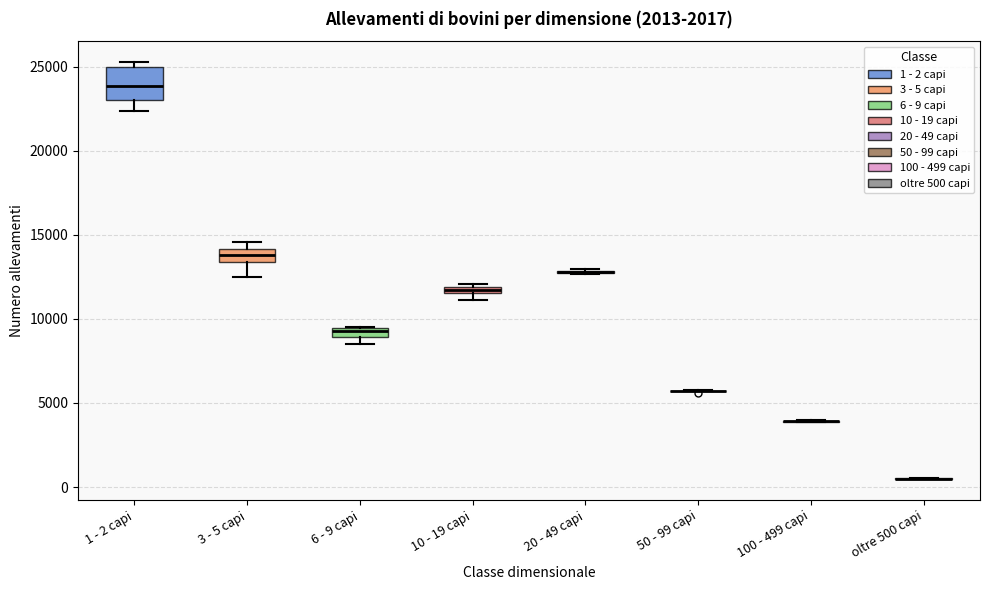

Where is the lower edge of the box for 10 - 19 capi on the y-axis? The values are not printed on the chart, so give them approximately, as read against the axis.

11500